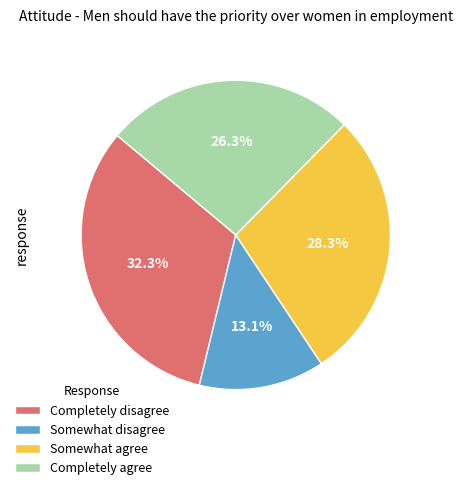

Does any single category account for the majority?

No